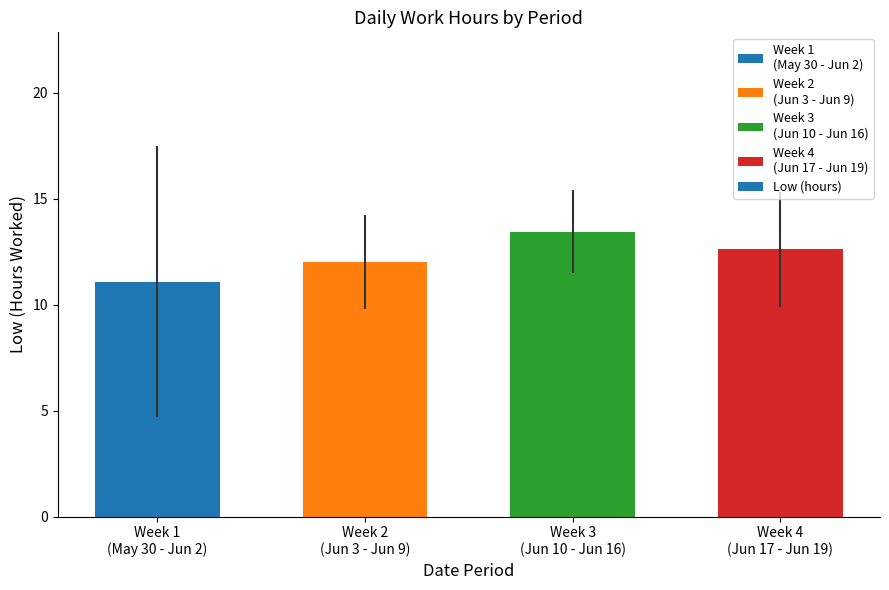

Rank the categories by value from lowest to highest.

Week 1
(May 30 - Jun 2), Week 2
(Jun 3 - Jun 9), Week 4
(Jun 17 - Jun 19), Week 3
(Jun 10 - Jun 16)